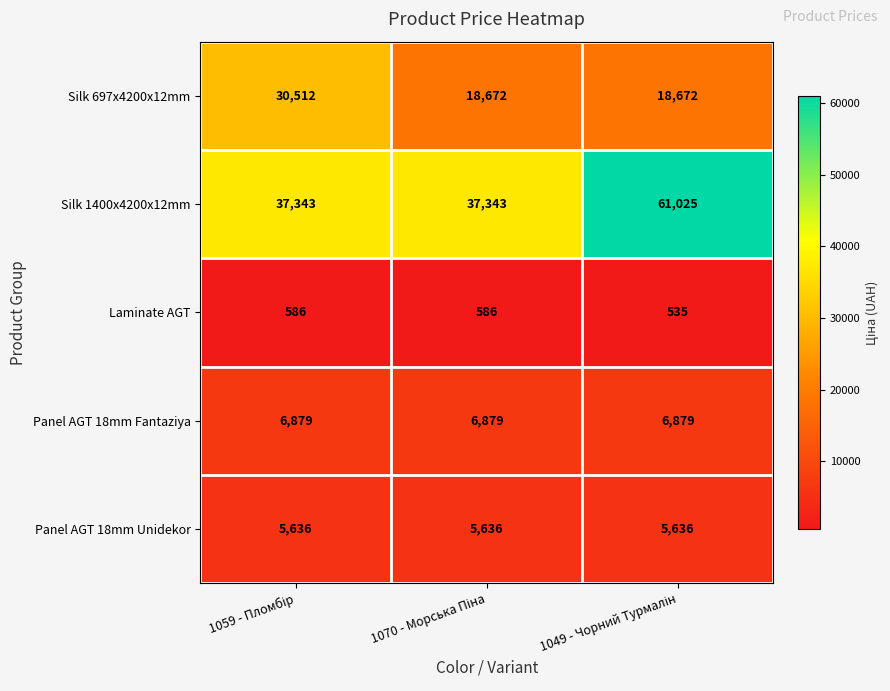

Which series has the widest spread of values?

Silk 1400x4200x12mm